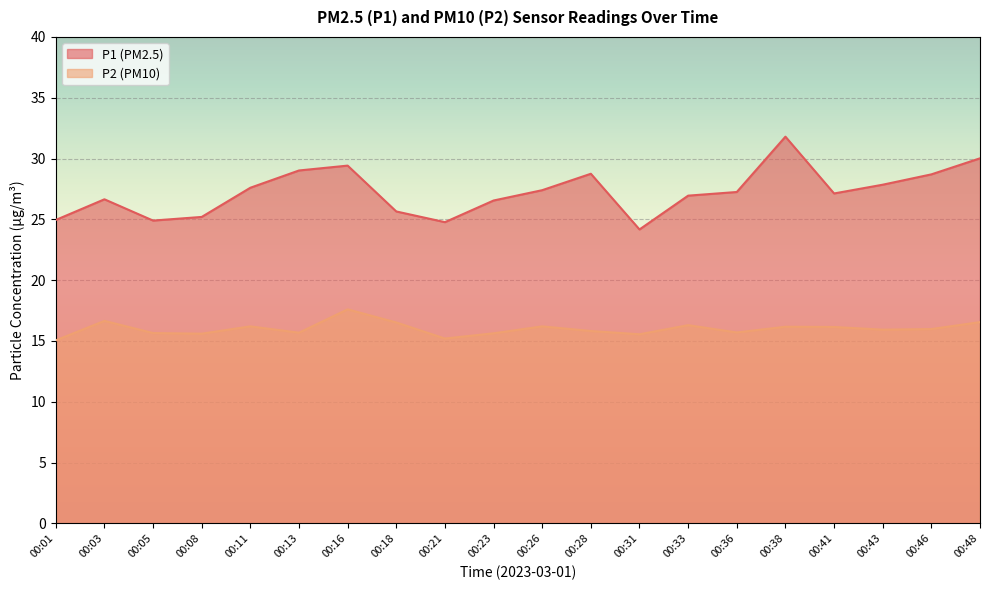

True or false: P2 and P1 intersect in this chart.

False